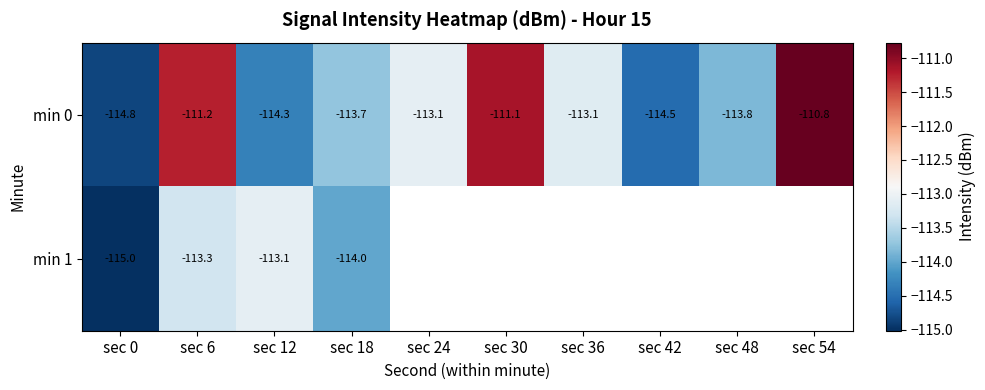

Rank the series at sec 18 from lowest to highest value.

min 1, min 0